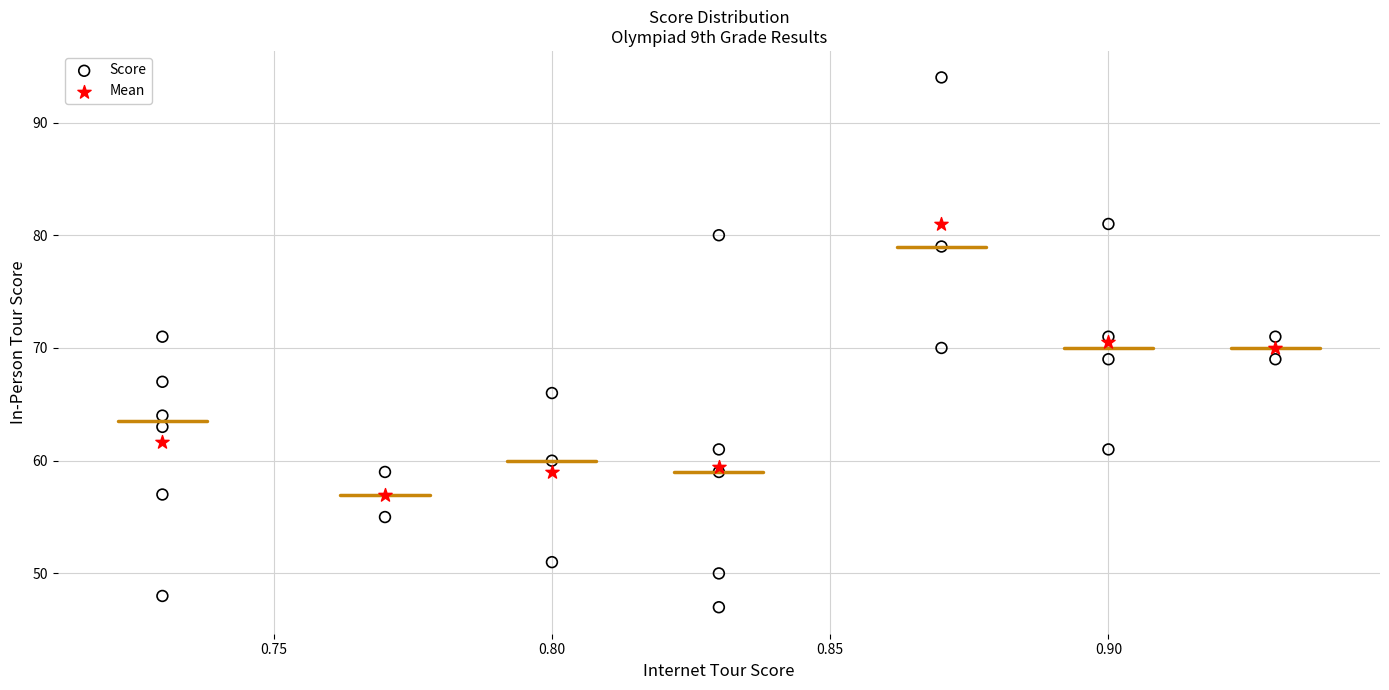

Which series reaches the maximum Y coordinate?

Score